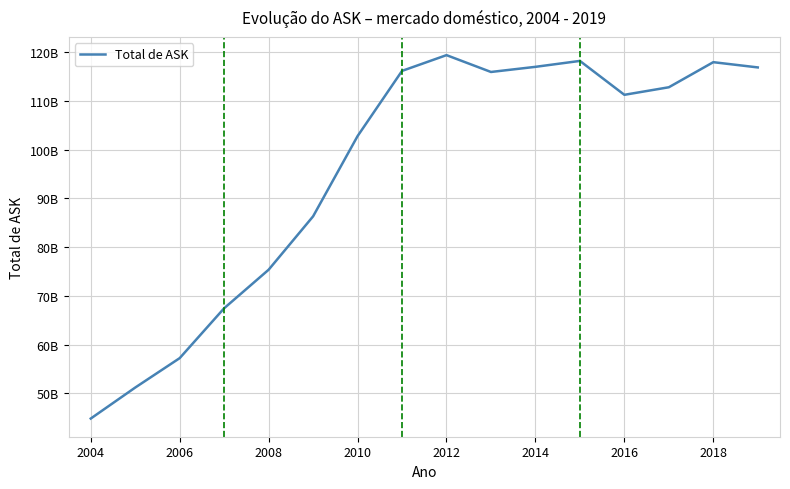

Reading right to left, extract all data points from this chart.

116865470532	117940343746	112796078976	111247008940	118198820944	116984632916	115930794538	119383844349	116152378716	102776541527	86324699412	75376801822	67479388172	57248334369	51213763698	44856008321